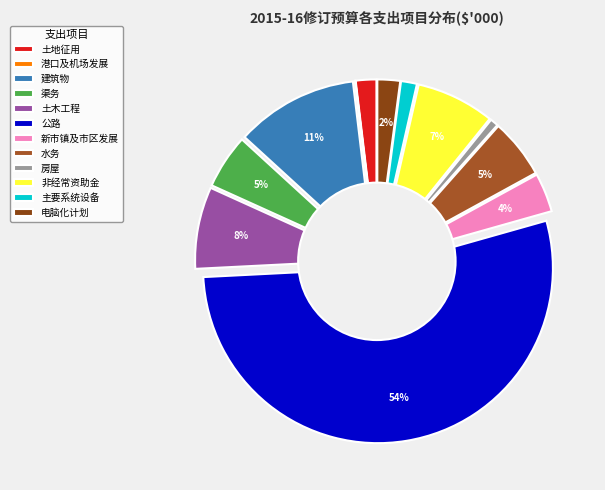

Combined, what portion of the pie is 电脑化计划 and 土地征用?

4.0%